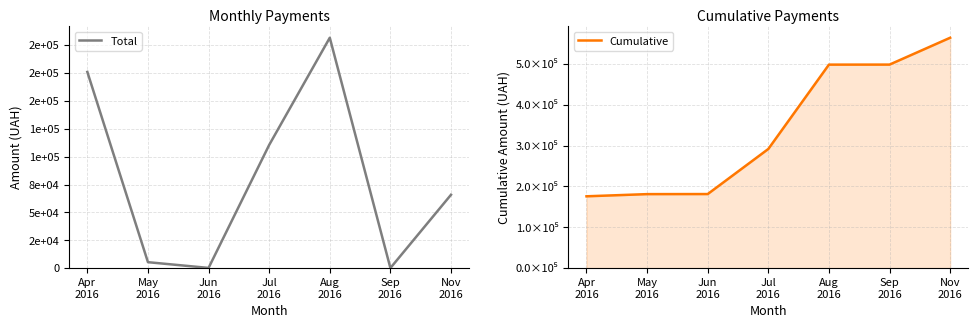

What is the greatest value displayed?

564444.3